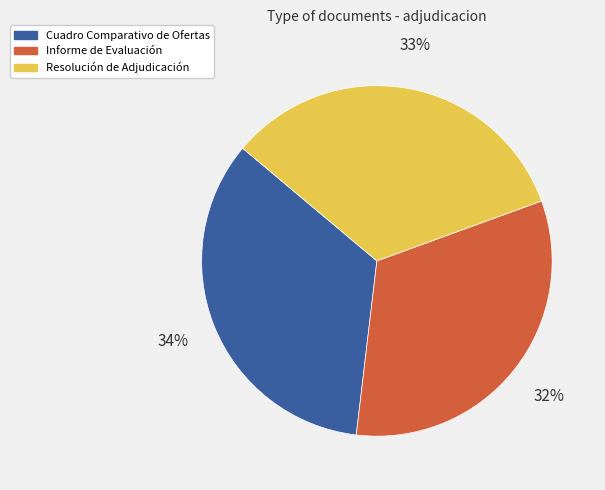

Rank the categories by value from highest to lowest.

Cuadro Comparativo de Ofertas, Resolución de Adjudicación, Informe de Evaluación